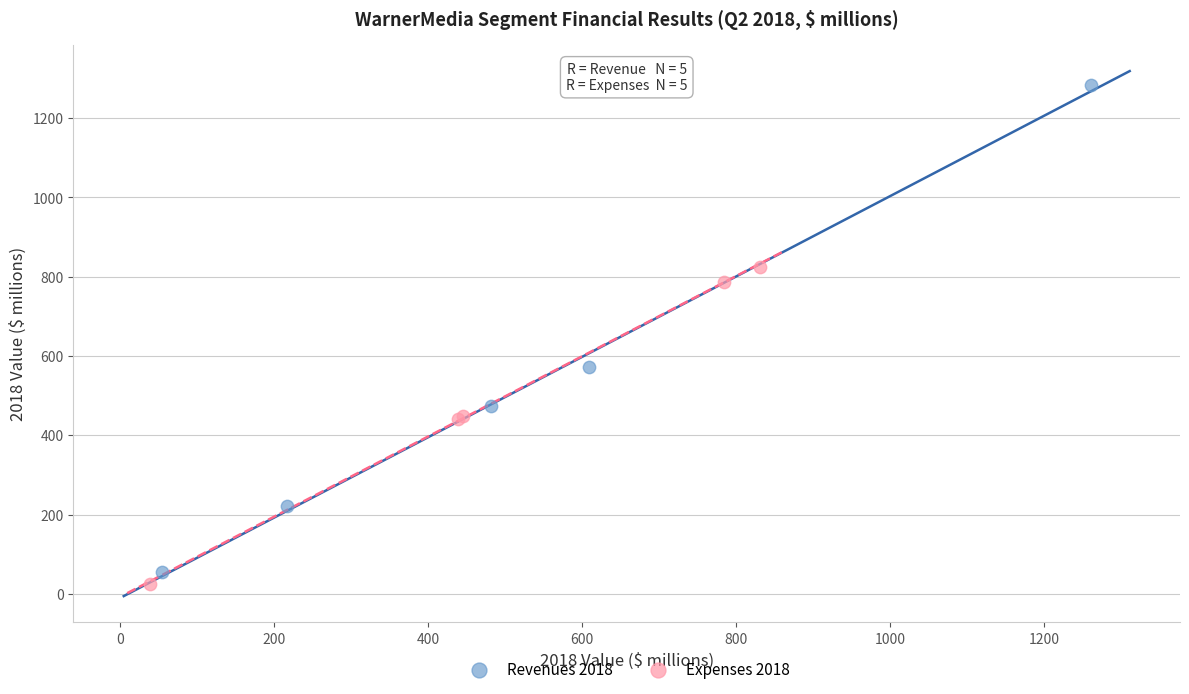

Which series reaches the maximum Y coordinate?

Revenues 2018